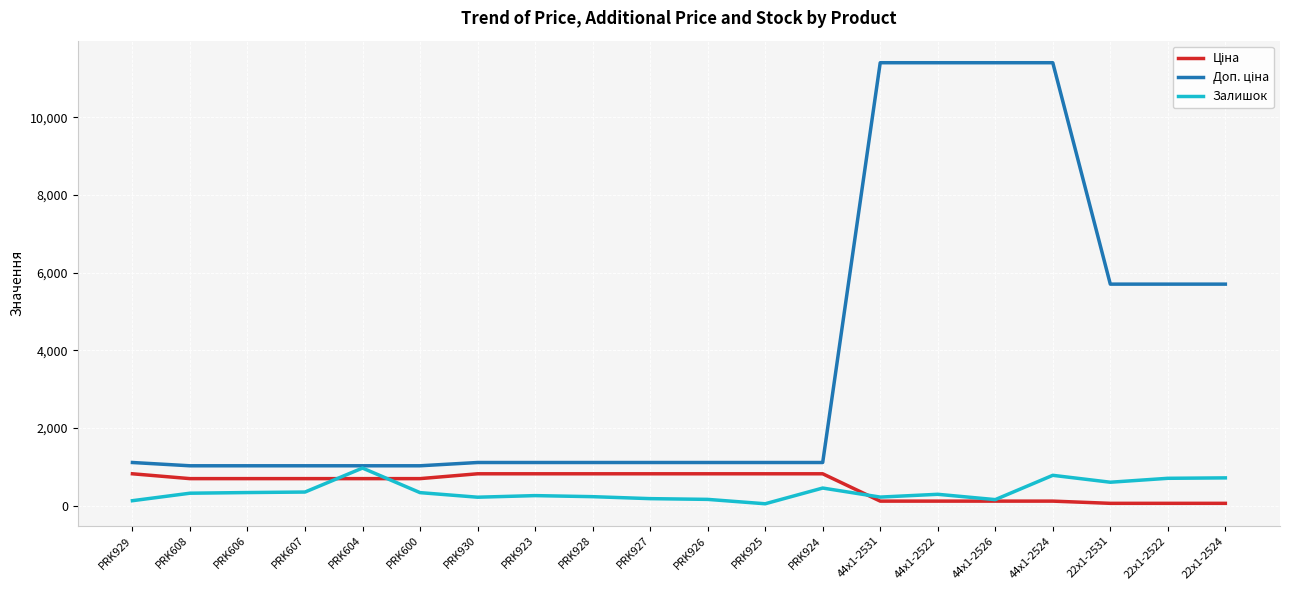

True or false: Залишок has a value of 229.0 at PRK928.

True